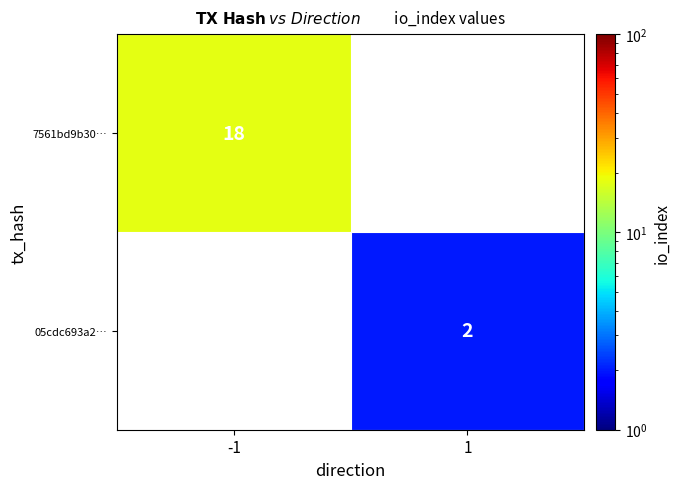

Is the value of 05cdc693a2… at 1 greater than the value of 7561bd9b30… at -1?

No